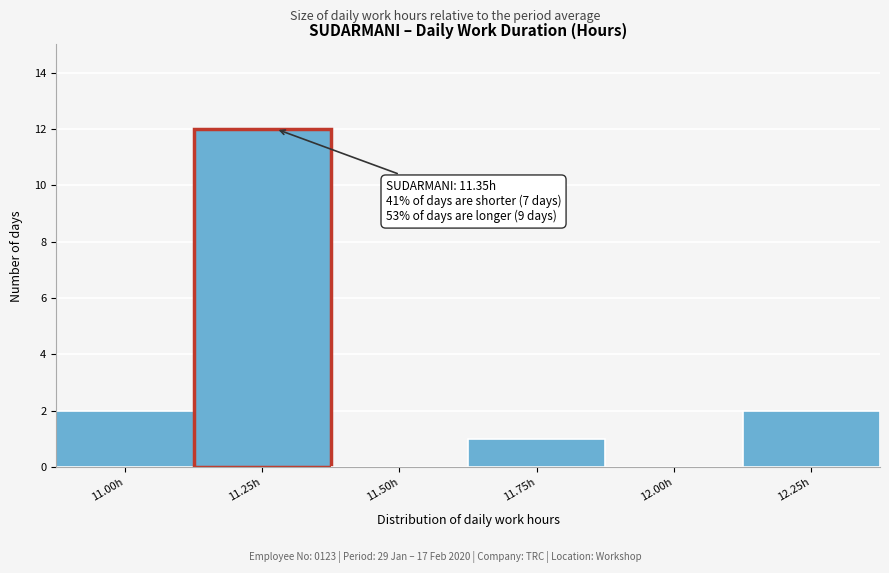

Reading left to right, list all the values displayed in this chart.

11.00h=2	11.25h=12	11.50h=0	11.75h=1	12.00h=0	12.25h=2